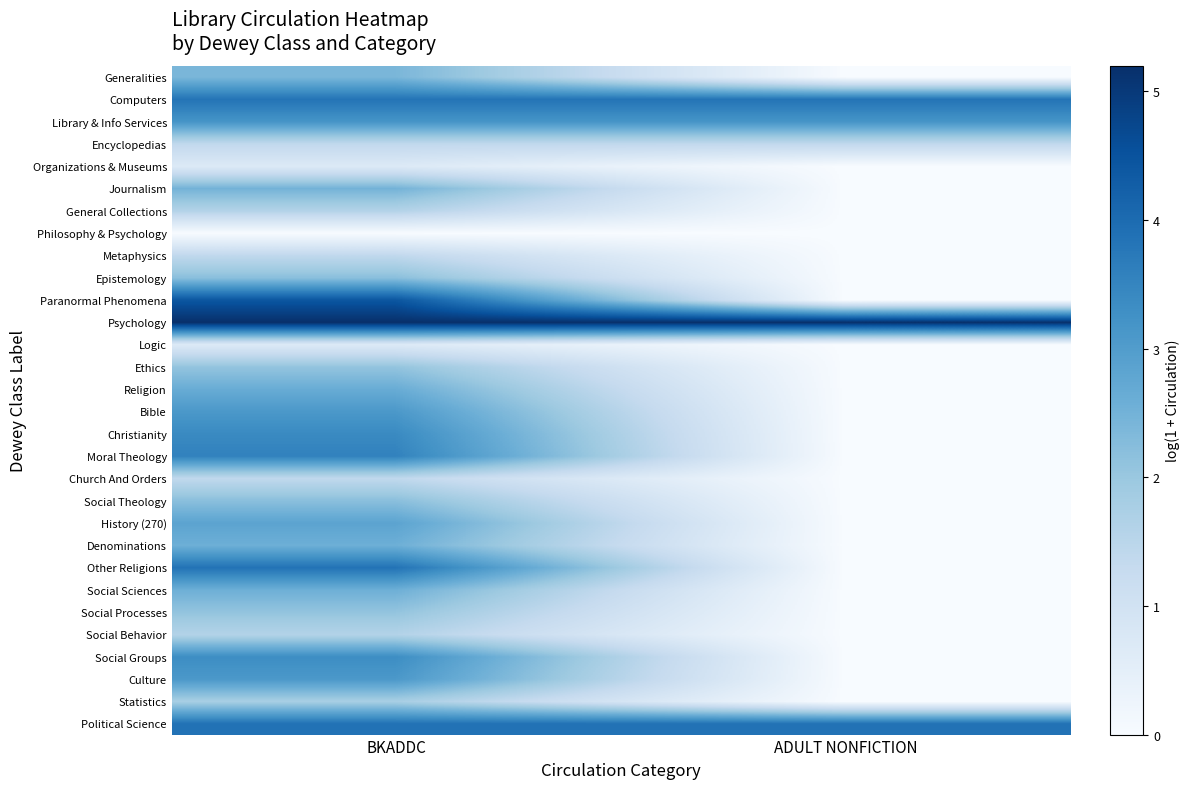

Which has a higher value, ADULT NONFICTION or BKADDC?

BKADDC